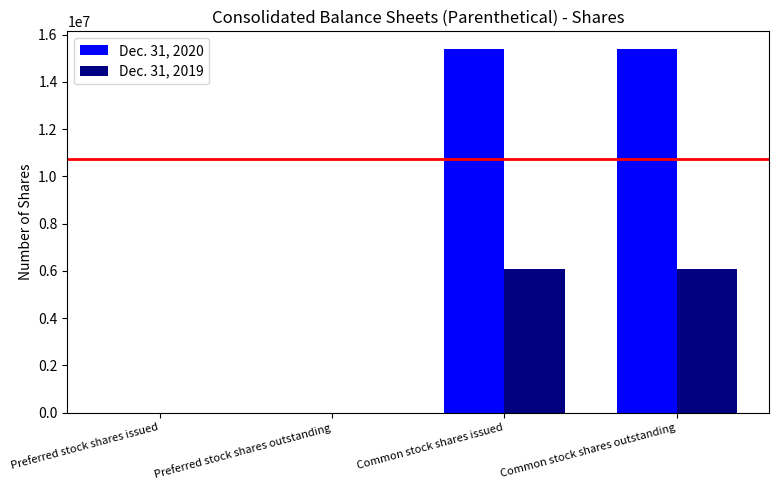

What is the maximum value shown in the chart?

15367730